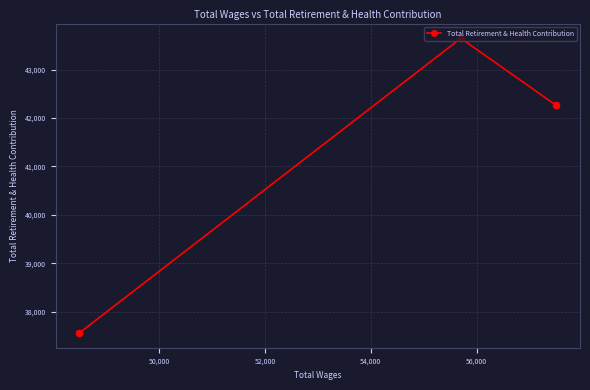

What is the average value?

41156